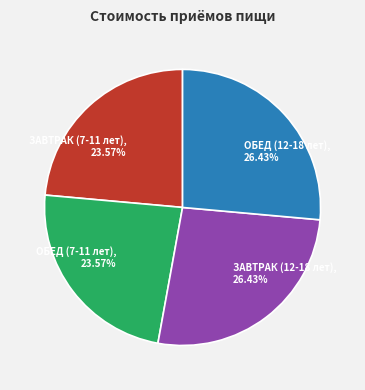

What is the ratio of the value at ОБЕД (12-18 лет) to the value at ОБЕД (7-11 лет)?

1.1